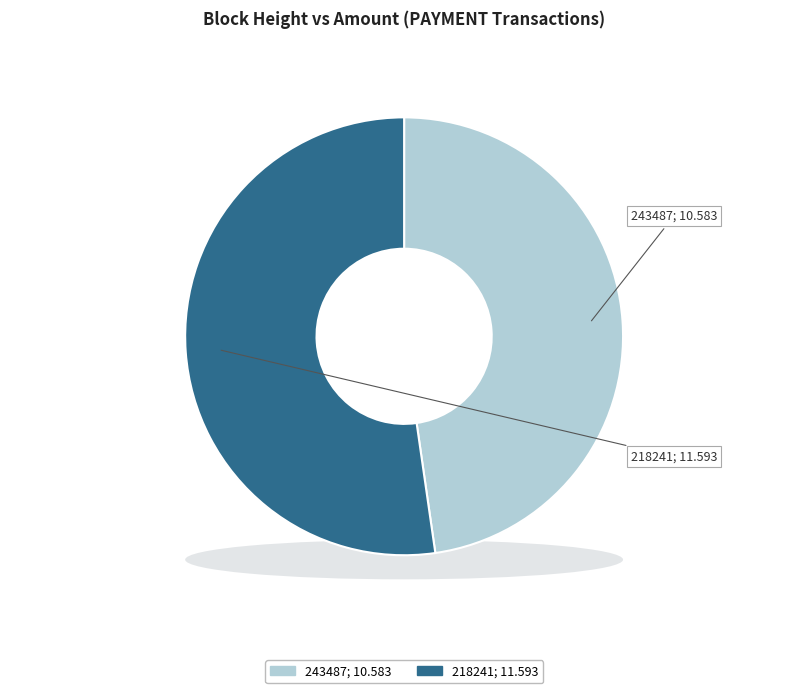

What is the smallest slice in the pie chart?

243487